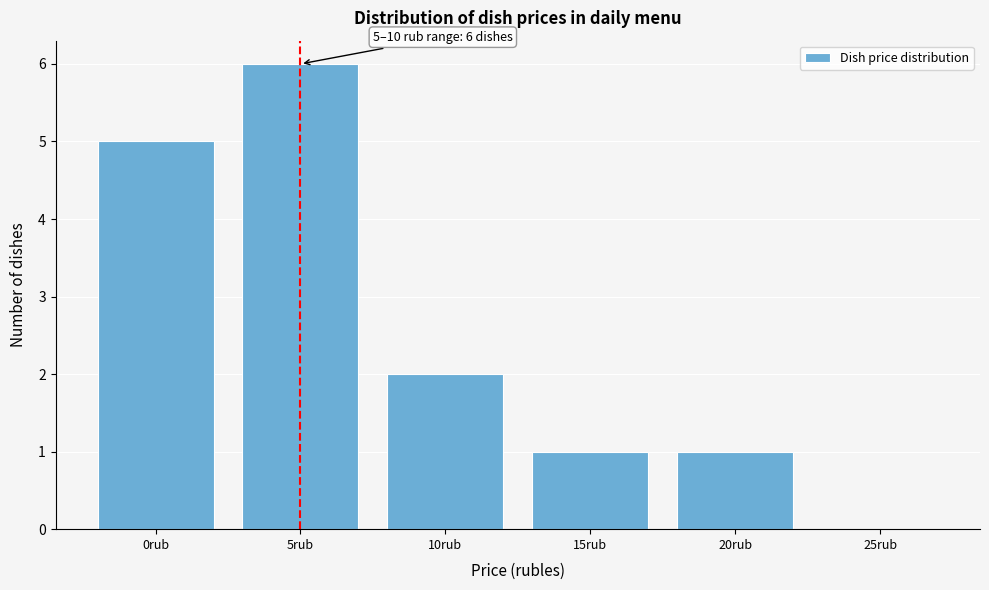

Reading right to left, extract all data points from this chart.

25rub=0	20rub=1	15rub=1	10rub=2	5rub=6	0rub=5